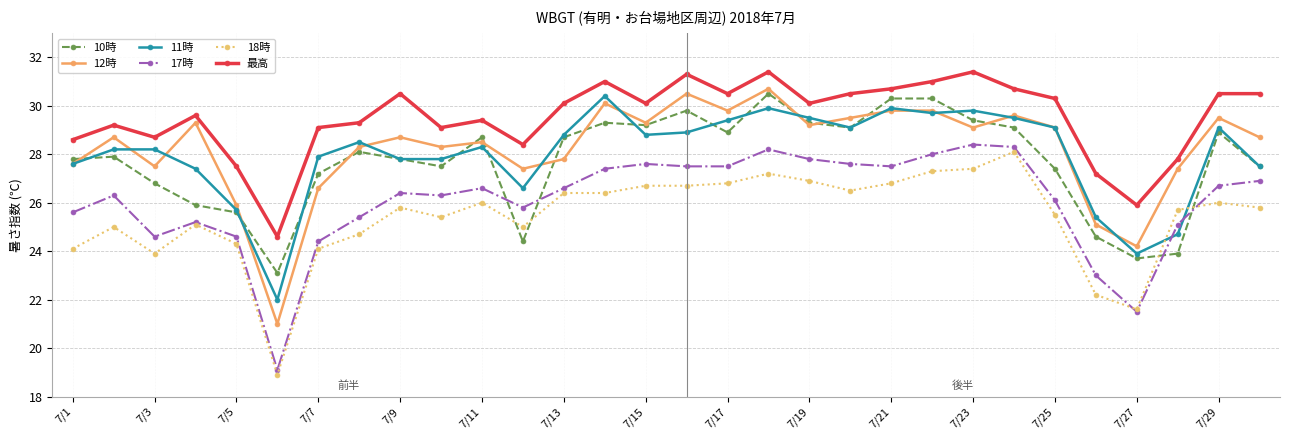

True or false: 12時 and 18時 cross at least once.

False